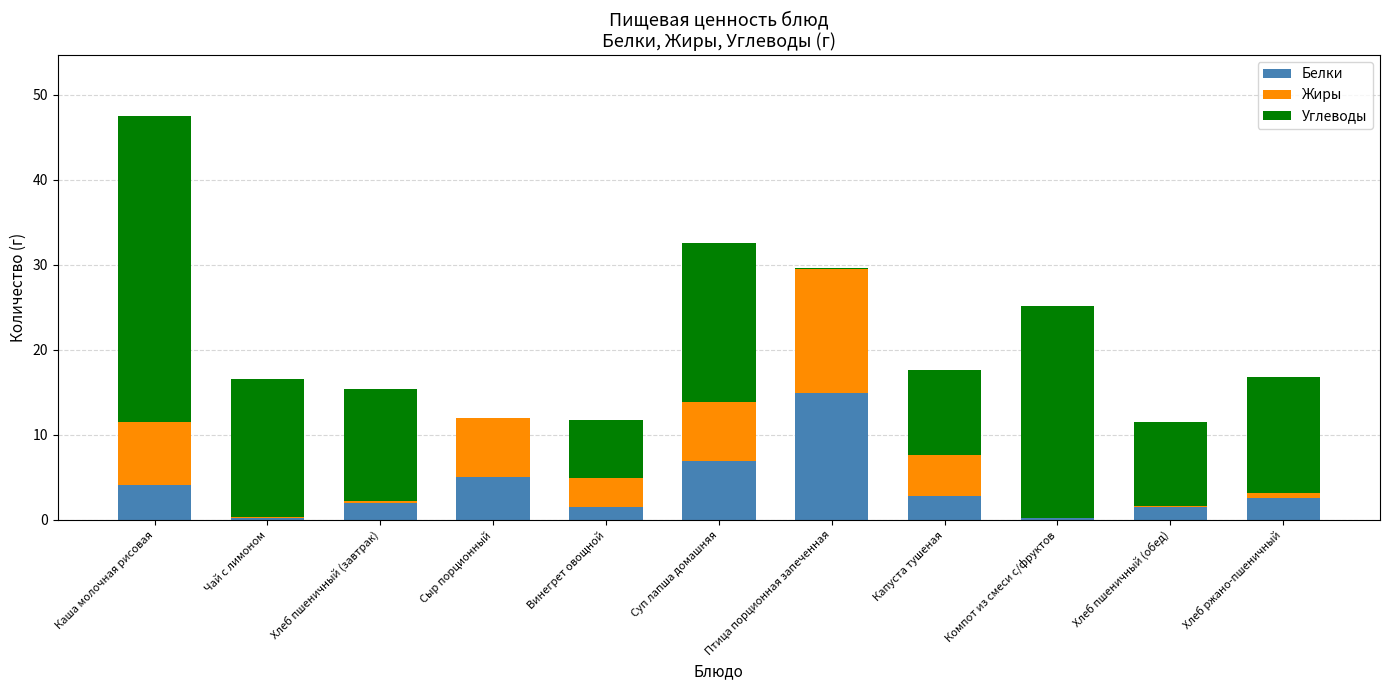

How many series are shown in this chart?

3